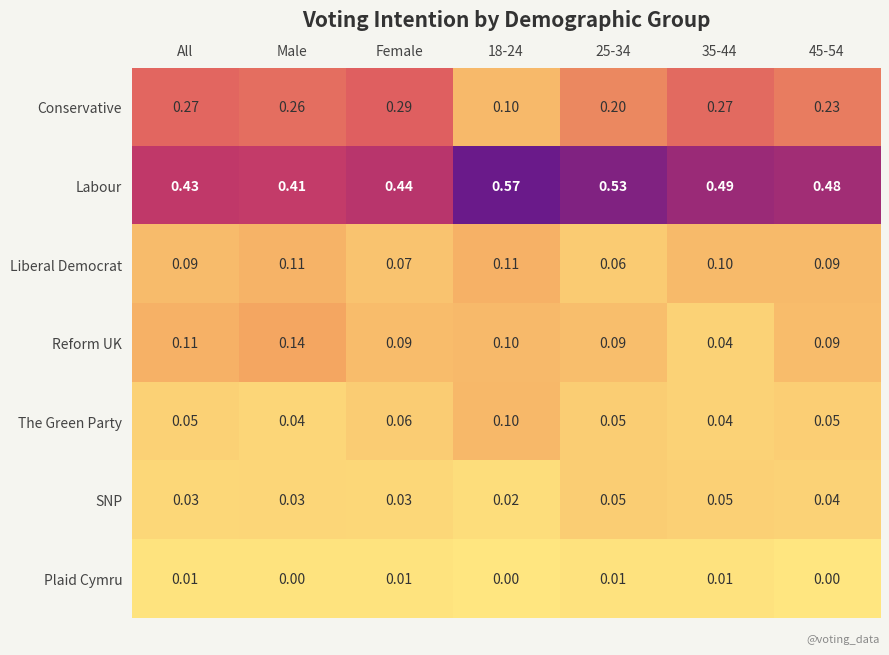

List the series in order of their peak value, lowest first.

Plaid Cymru, SNP, The Green Party, Liberal Democrat, Reform UK, Conservative, Labour